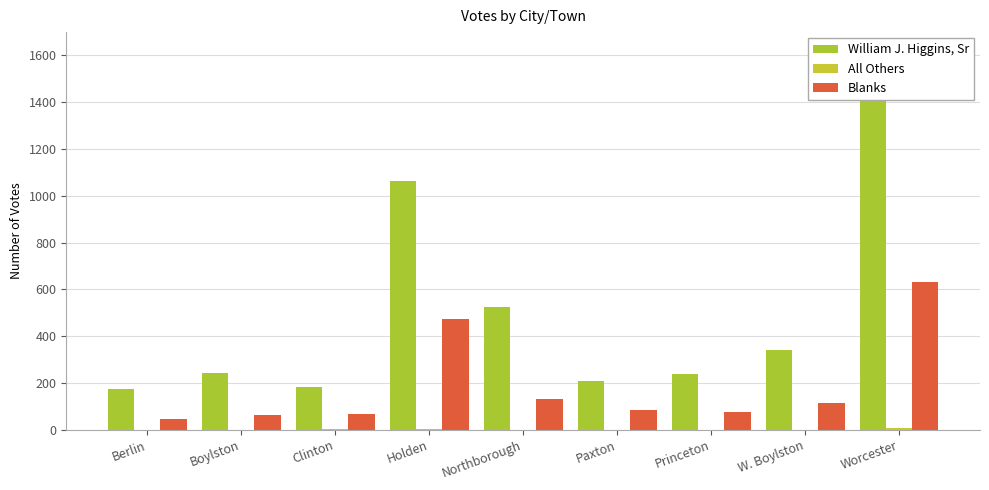

True or false: All Others has a value of 4 at Holden.

False